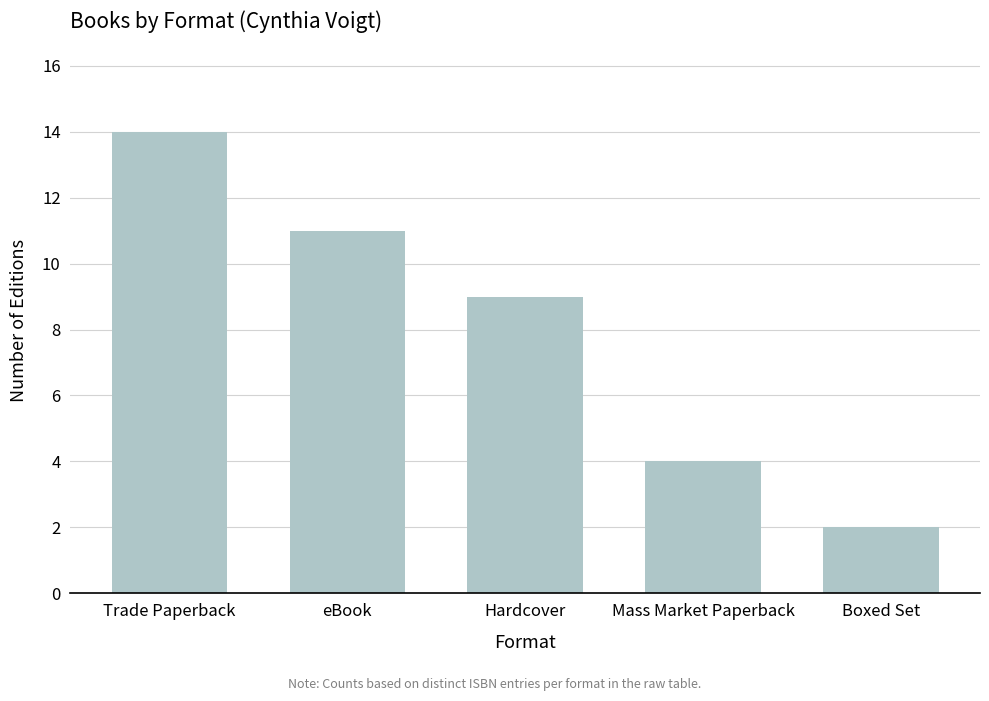

What is the label of the 3rd bar from the left?

Hardcover